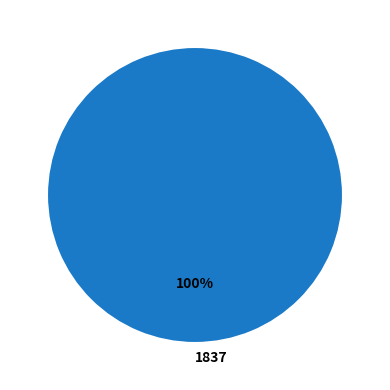

Count the number of slices in the pie.

1